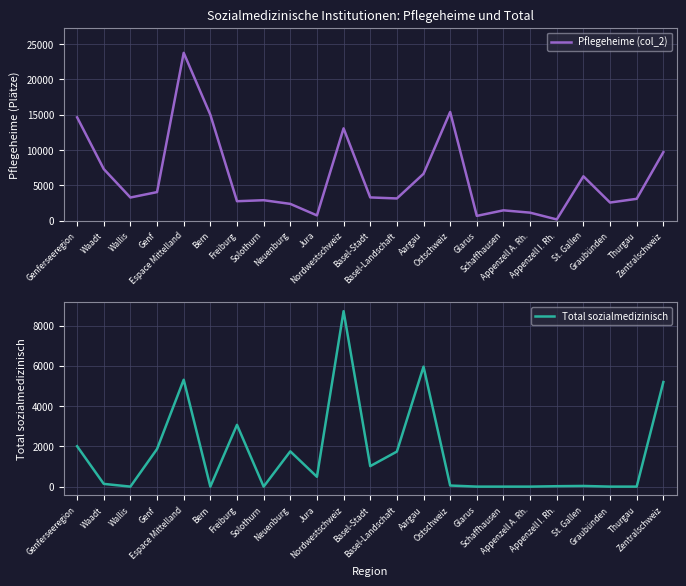

At which category does Pflegeheime (col_2) reach its first local peak?

Espace Mittelland